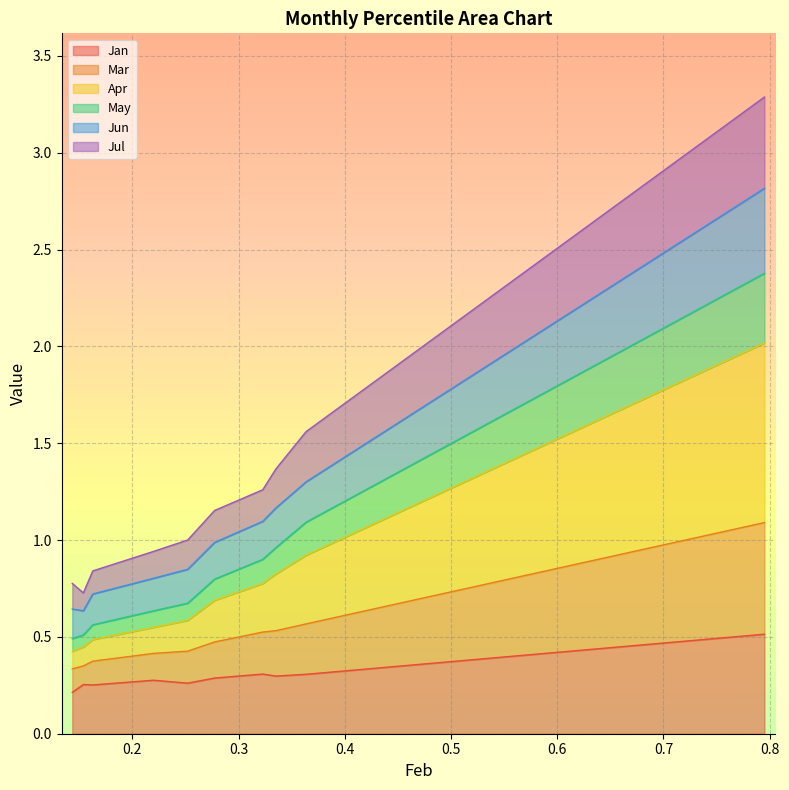

What is the maximum value for Jan?

0.5